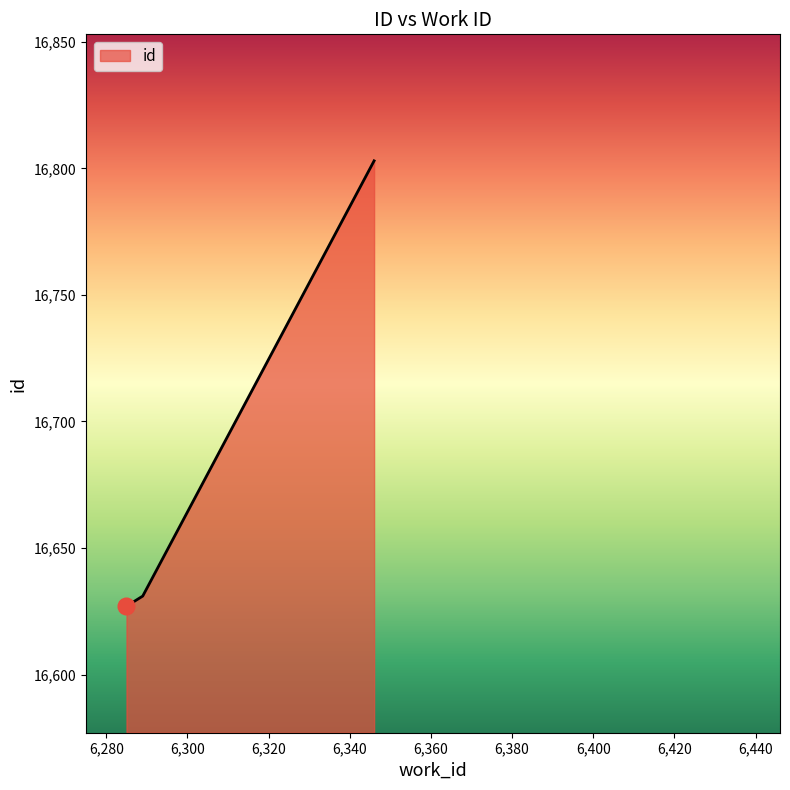

What is the greatest value displayed?

16803